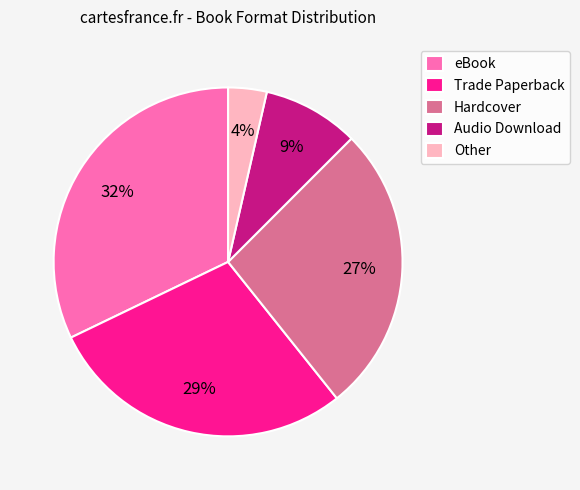

To the nearest percent, what is the difference between the Hardcover and eBook slice percentages?

5%